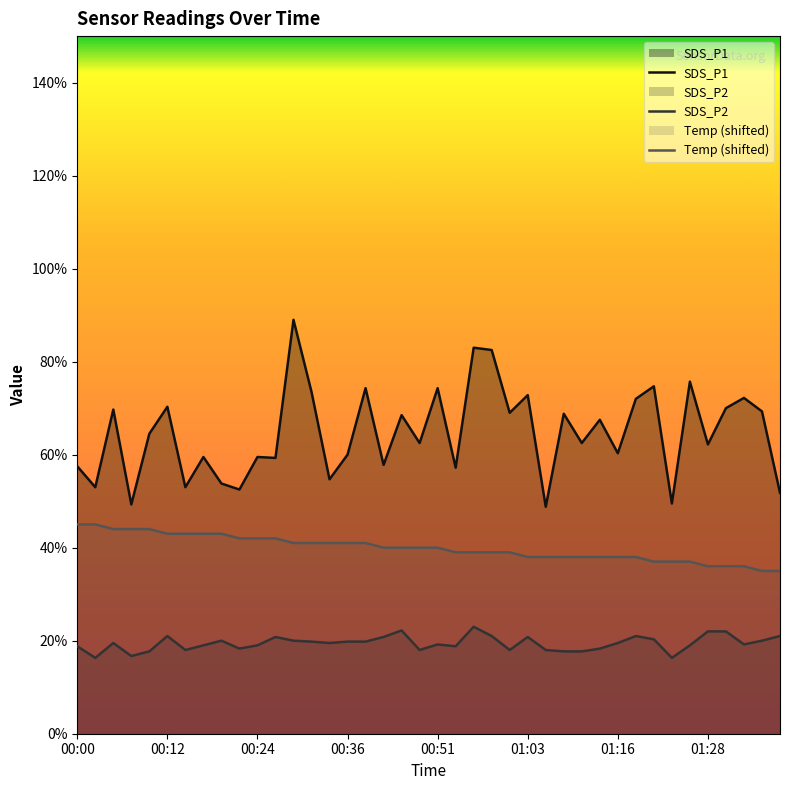

What are all the series names shown in the legend?

SDS_P1, SDS_P2, Temp